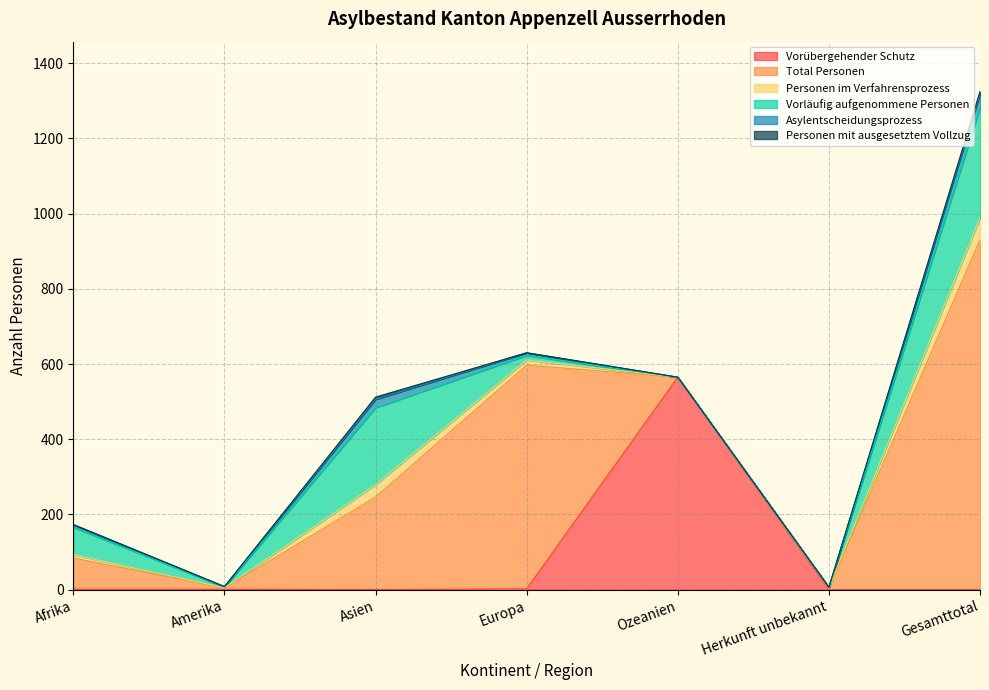

Which series has the largest total across all categories?

Total Personen